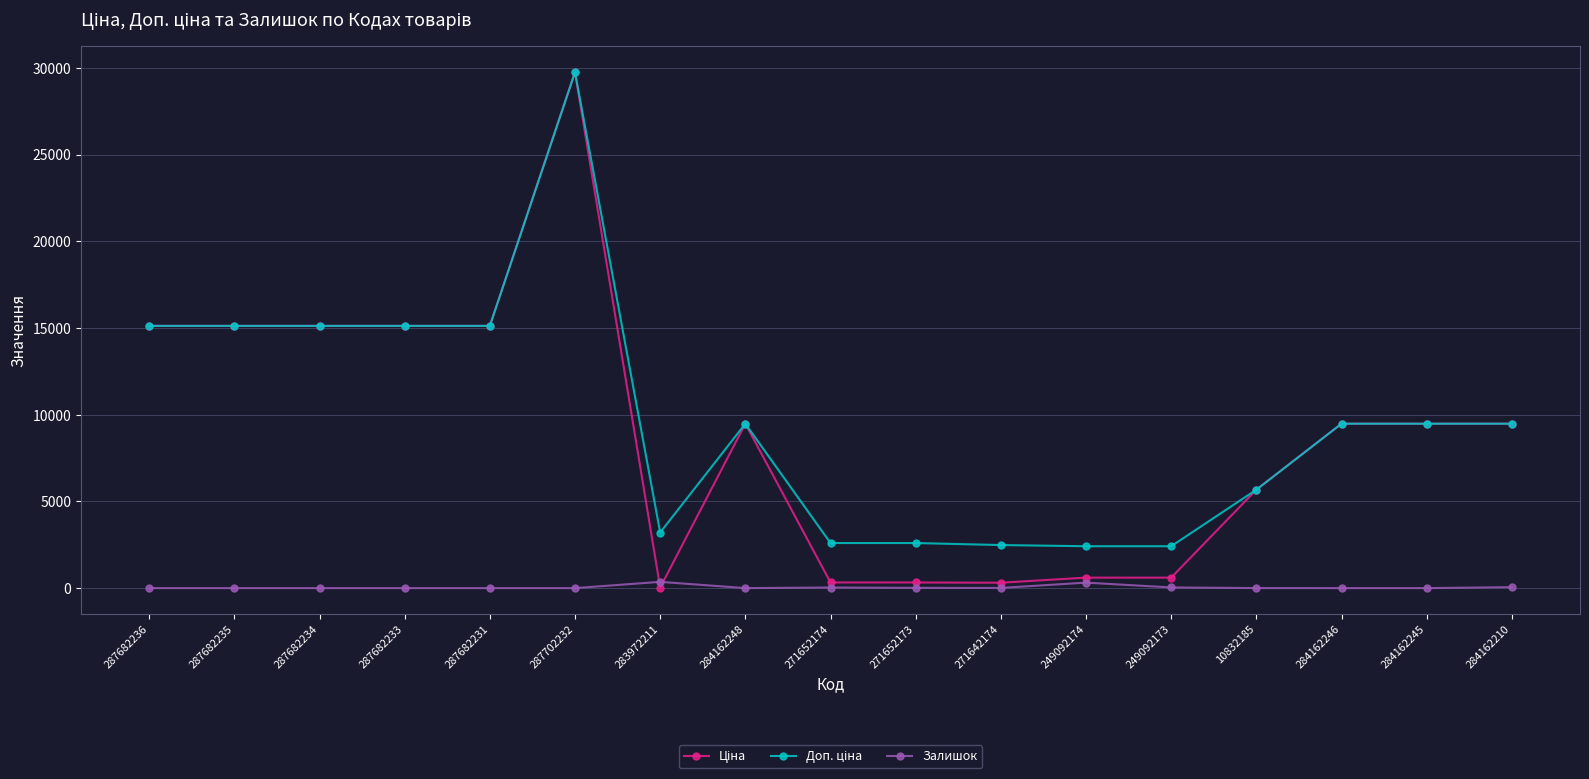

What is the label of the 15th point from the left?

284162246